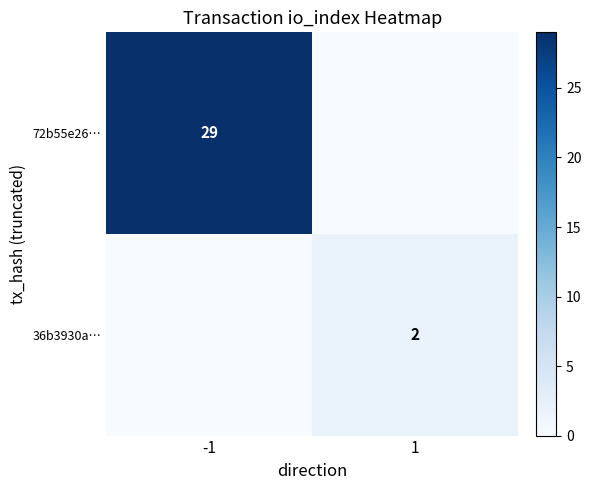

The value of 36b3930a… at 1 is 2. True or false?

True